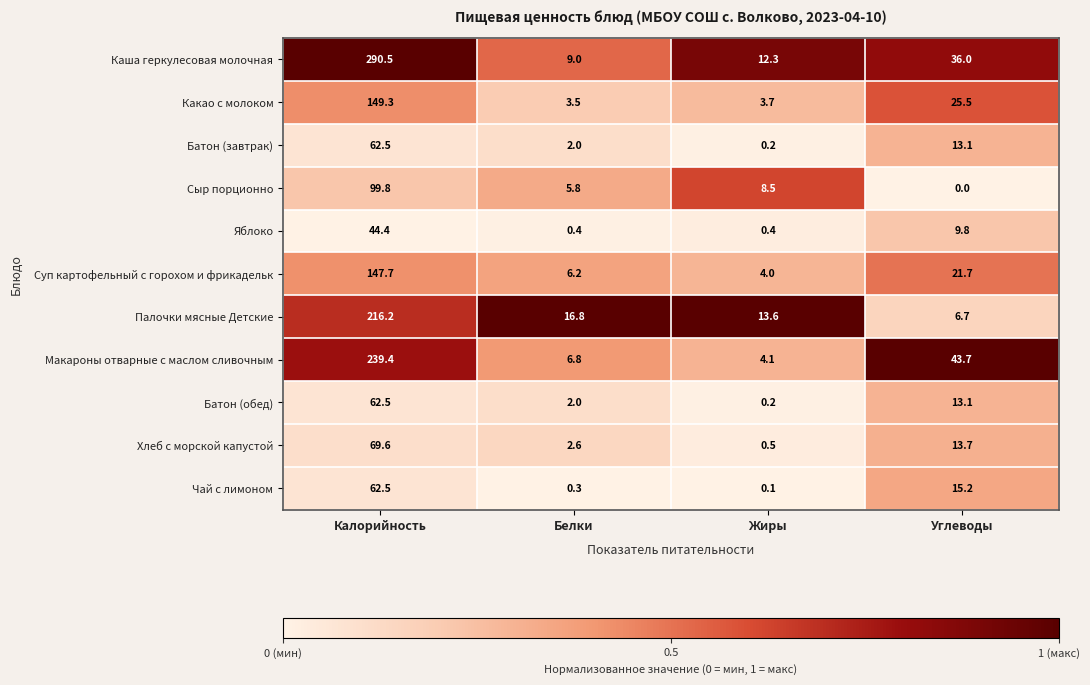

Which series has the largest range (max minus min)?

Каша геркулесовая молочная